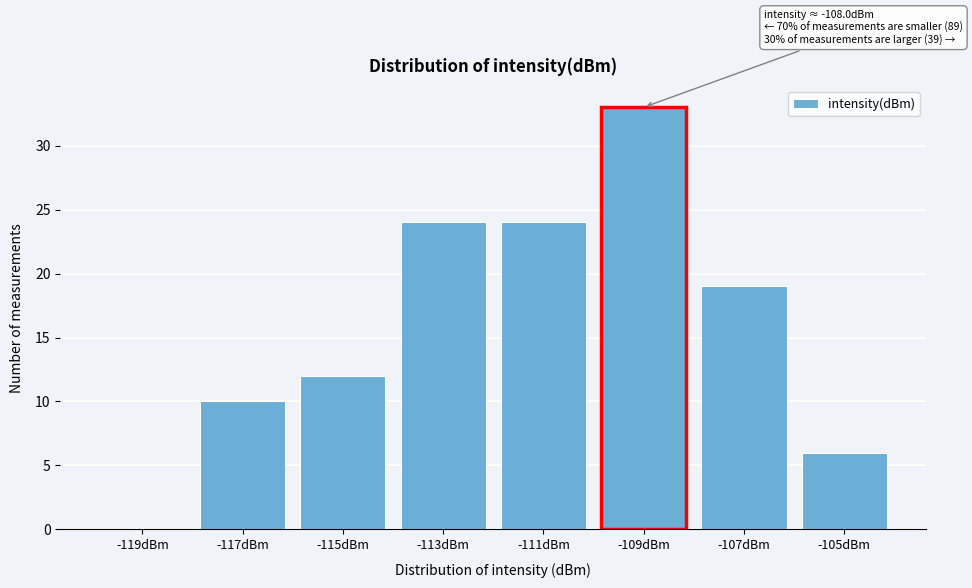

Reading right to left, extract all data points from this chart.

-105dBm=6	-107dBm=19	-109dBm=33	-111dBm=24	-113dBm=24	-115dBm=12	-117dBm=10	-119dBm=0